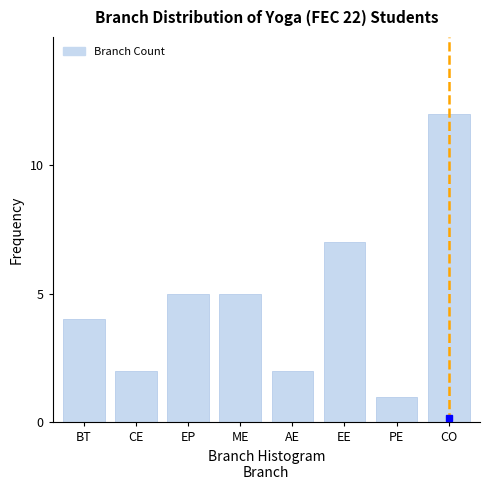

Reading right to left, list all the values displayed in this chart.

12	1	7	2	5	5	2	4